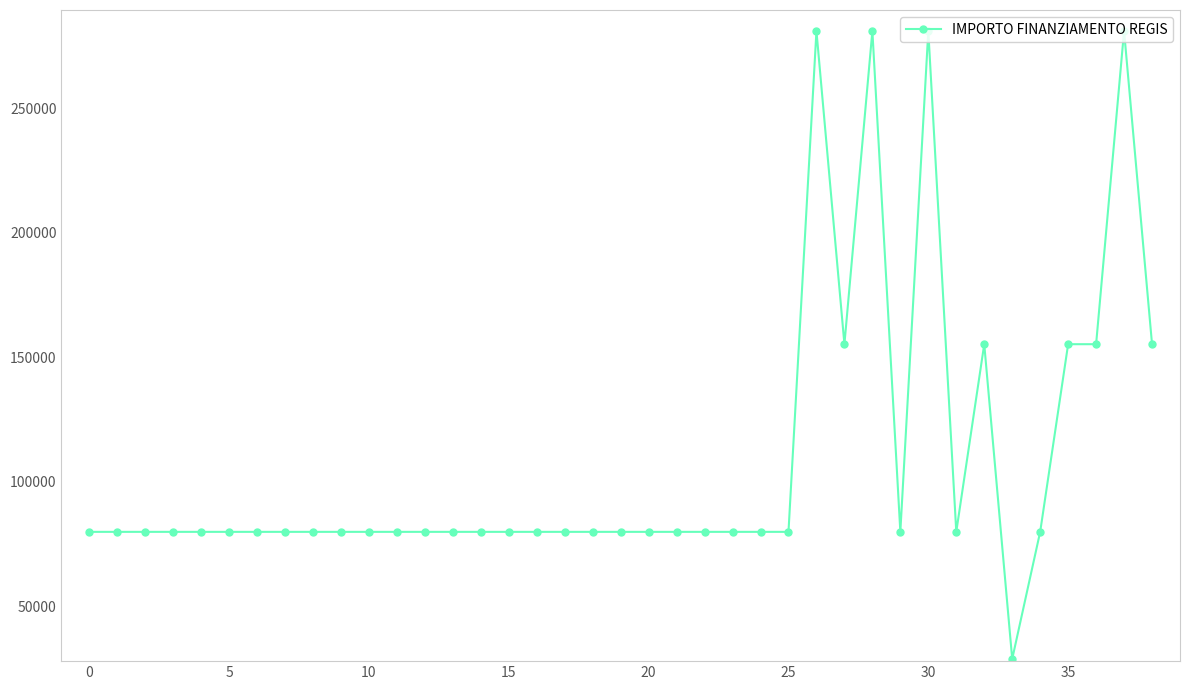

What is the difference between the second highest and second lowest values?

201010